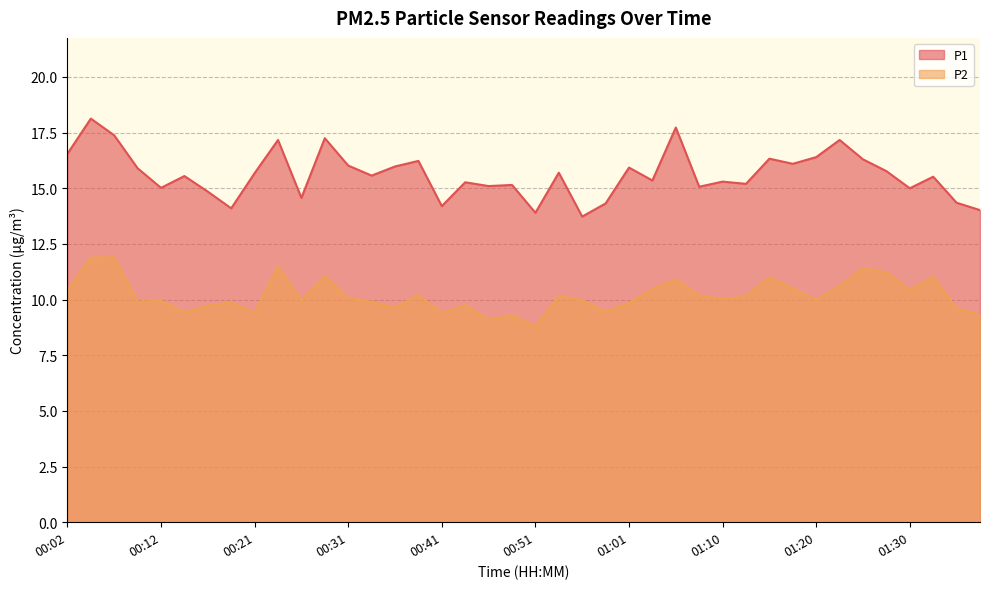

The P1 series shows 14.8 at 00:17. True or false?

True